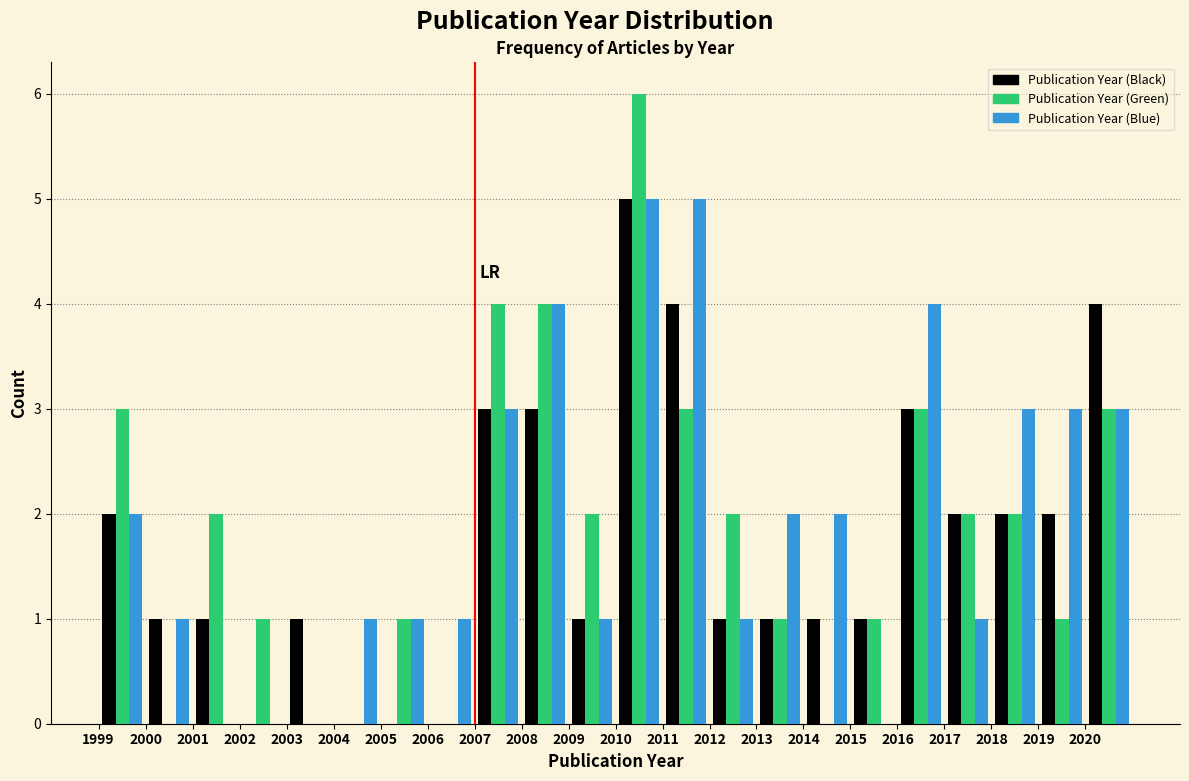

Reading left to right, transcribe this chart: for each range on the x-axis, give the height of each series' bar. The values are not printed on the chart, so give them approximately, as read against the axis.

1999 to 2000: Publication Year (Black)=2	Publication Year (Green)=3	Publication Year (Blue)=2
2000 to 2001: Publication Year (Black)=1	Publication Year (Green)=0	Publication Year (Blue)=1
2001 to 2002: Publication Year (Black)=1	Publication Year (Green)=2	Publication Year (Blue)=0
2002 to 2003: Publication Year (Black)=0	Publication Year (Green)=1	Publication Year (Blue)=0
2003 to 2004: Publication Year (Black)=1	Publication Year (Green)=0	Publication Year (Blue)=0
2004 to 2005: Publication Year (Black)=0	Publication Year (Green)=0	Publication Year (Blue)=1
2005 to 2006: Publication Year (Black)=0	Publication Year (Green)=1	Publication Year (Blue)=1
2006 to 2007: Publication Year (Black)=0	Publication Year (Green)=0	Publication Year (Blue)=1
2007 to 2008: Publication Year (Black)=3	Publication Year (Green)=4	Publication Year (Blue)=3
2008 to 2009: Publication Year (Black)=3	Publication Year (Green)=4	Publication Year (Blue)=4
2009 to 2010: Publication Year (Black)=1	Publication Year (Green)=2	Publication Year (Blue)=1
2010 to 2011: Publication Year (Black)=5	Publication Year (Green)=6	Publication Year (Blue)=5
2011 to 2012: Publication Year (Black)=4	Publication Year (Green)=3	Publication Year (Blue)=5
2012 to 2013: Publication Year (Black)=1	Publication Year (Green)=2	Publication Year (Blue)=1
2013 to 2014: Publication Year (Black)=1	Publication Year (Green)=1	Publication Year (Blue)=2
2014 to 2015: Publication Year (Black)=1	Publication Year (Green)=0	Publication Year (Blue)=2
2015 to 2016: Publication Year (Black)=1	Publication Year (Green)=1	Publication Year (Blue)=0
2016 to 2017: Publication Year (Black)=3	Publication Year (Green)=3	Publication Year (Blue)=4
2017 to 2018: Publication Year (Black)=2	Publication Year (Green)=2	Publication Year (Blue)=1
2018 to 2019: Publication Year (Black)=2	Publication Year (Green)=2	Publication Year (Blue)=3
2019 to 2020: Publication Year (Black)=2	Publication Year (Green)=1	Publication Year (Blue)=3
2020 to 2021: Publication Year (Black)=4	Publication Year (Green)=3	Publication Year (Blue)=3